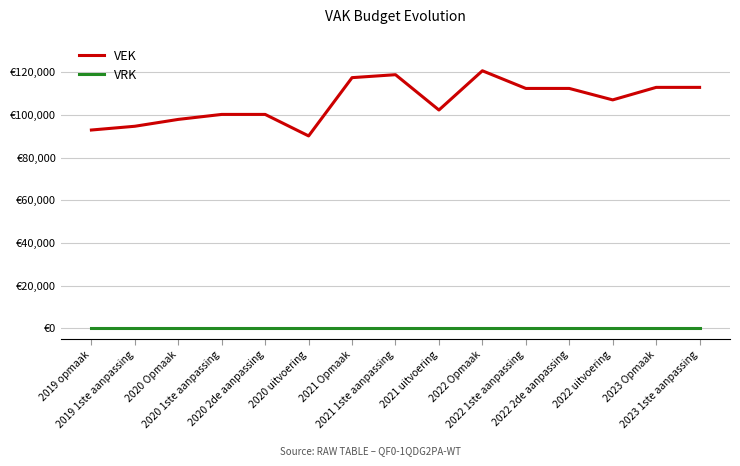

At how many categories does at least one series exceed 115426?

3